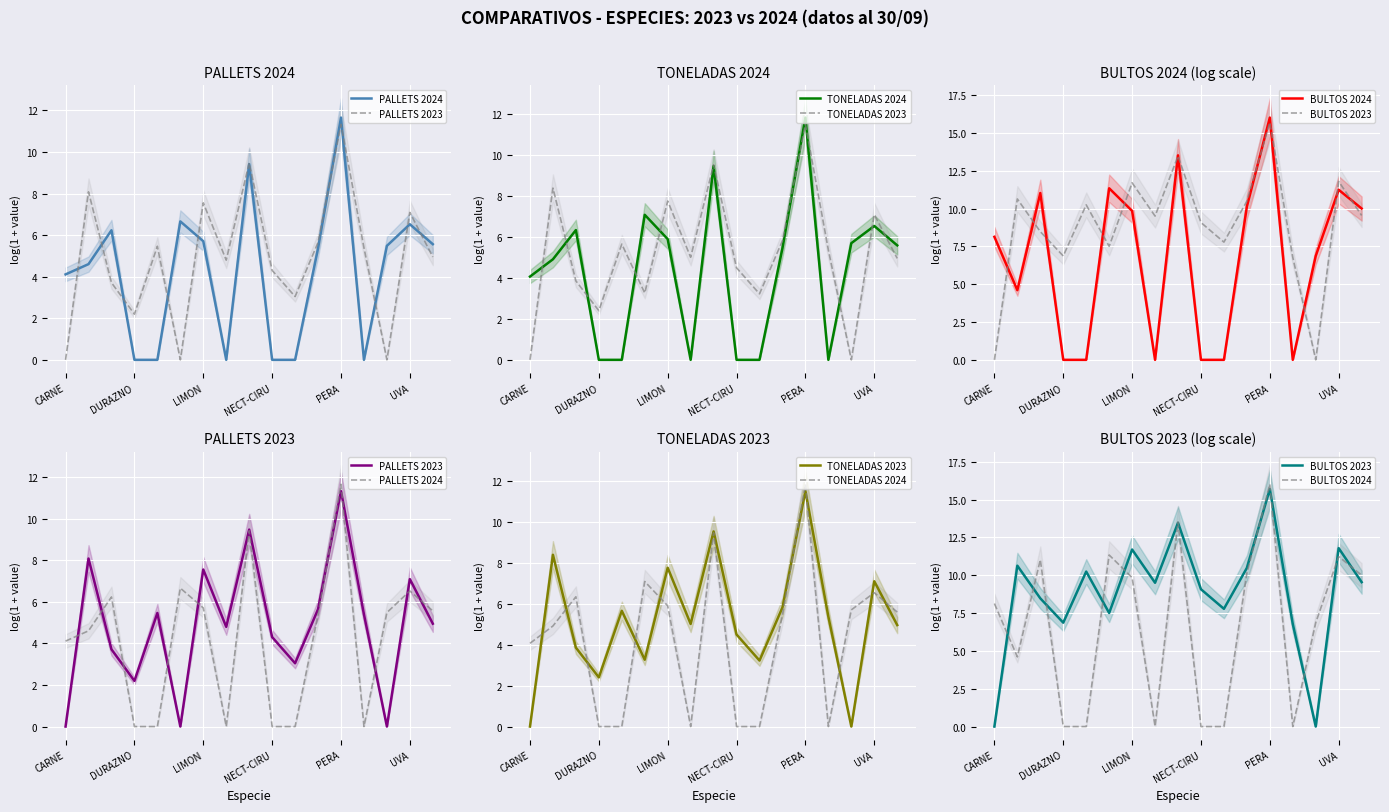

What value does the PALLETS 2023 series have at 13?

5.4